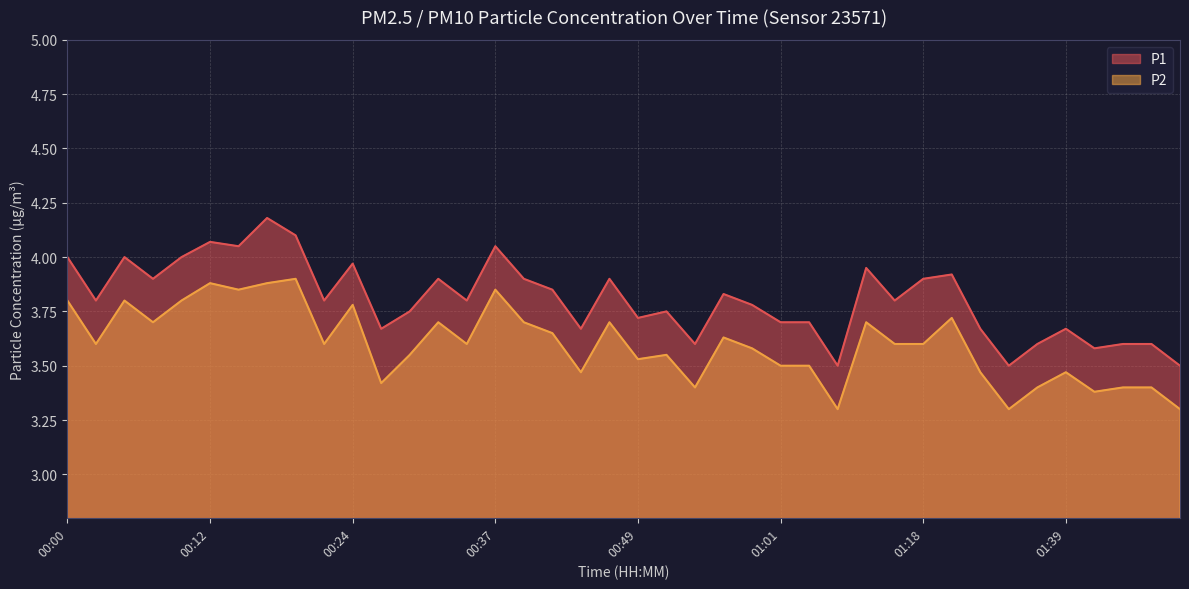

What is the value of the P1 point at the 24th from the left?

3.8